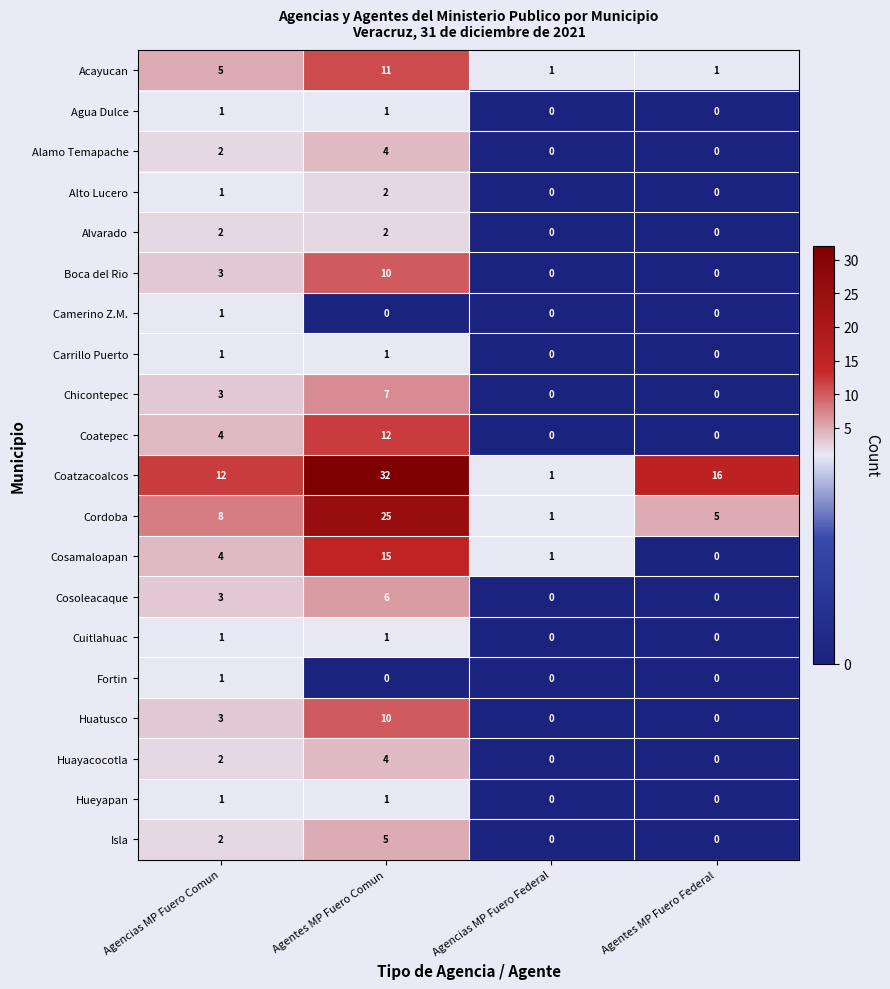

Count the Cosoleacaque values in the range 0 to 6.

4